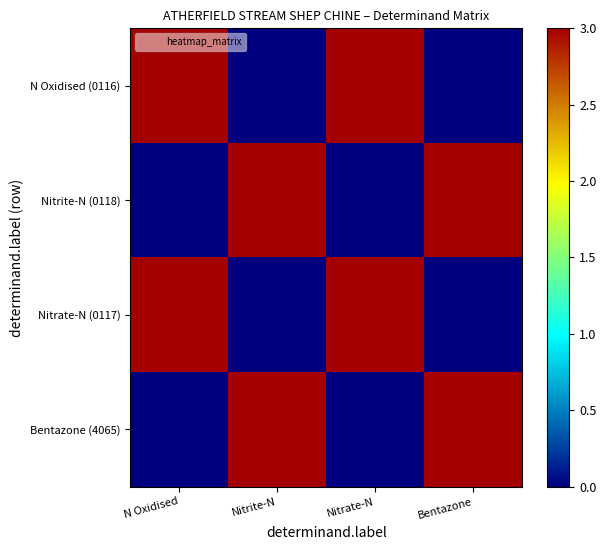

What is the total value across all series at Nitrite-N?

6.0